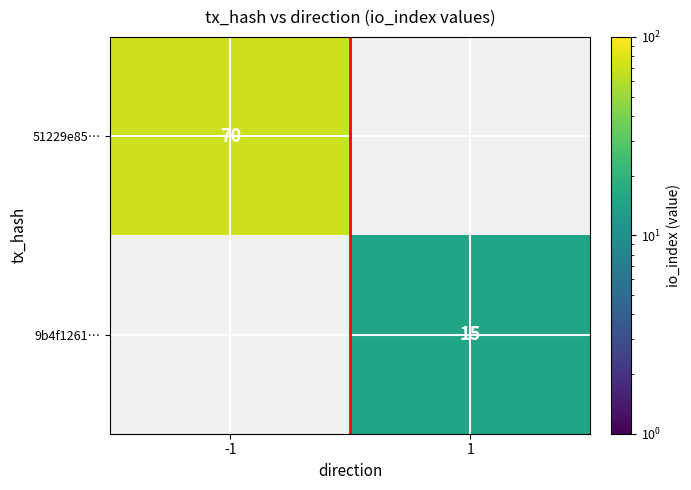

Is it true that 51229e85… equals 115 at -1?

False